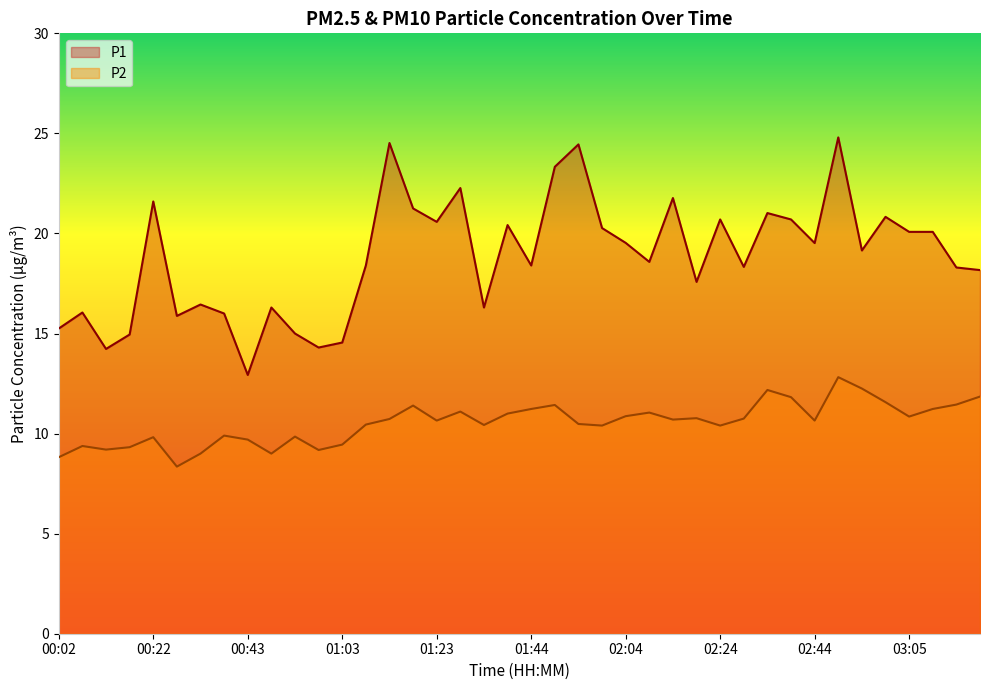

Rank the series at 01:08 from lowest to highest value.

P2, P1